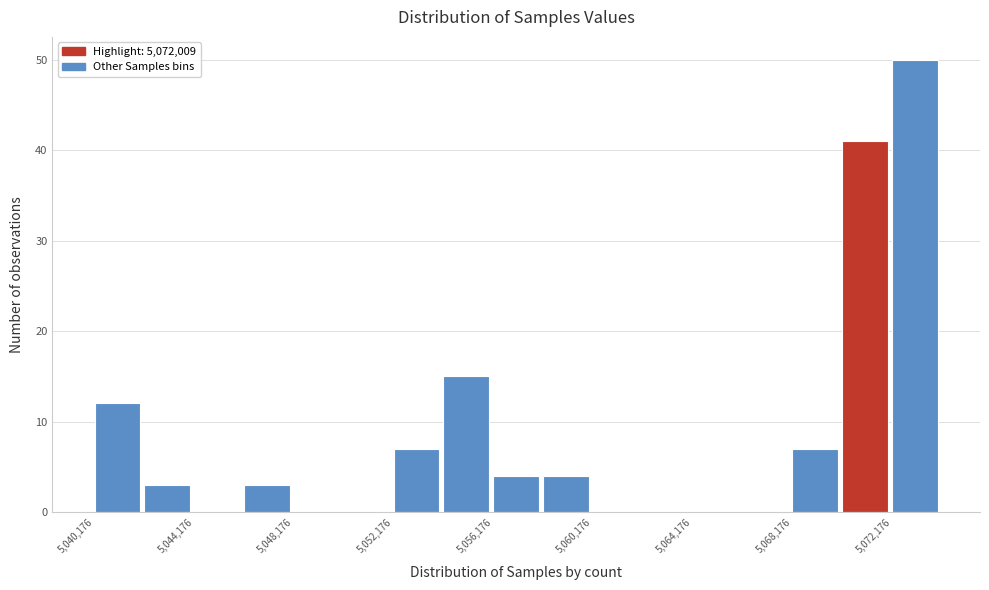

How tall is the bar that spans 5068000 to 5070000 on the x-axis? Neither the bar edges nor the heights are printed on the chart, so give them approximately, as read against the axes.

7